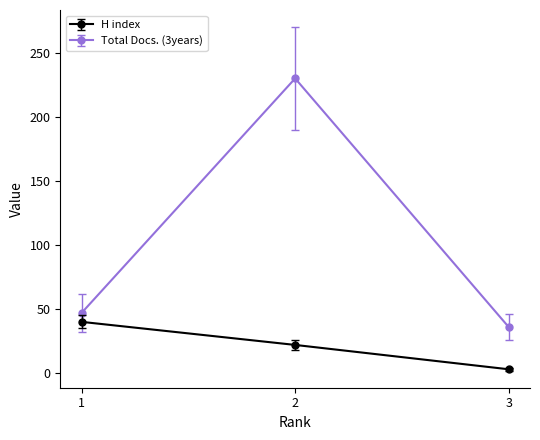

At which category is the sum across all series the highest?

2